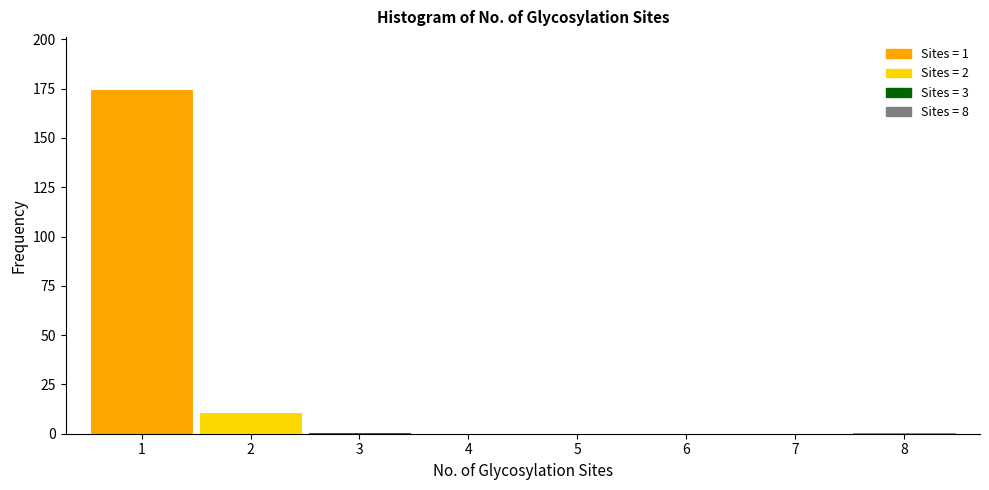

Which range on the x-axis has the tallest bar?

0.5 to 1.5